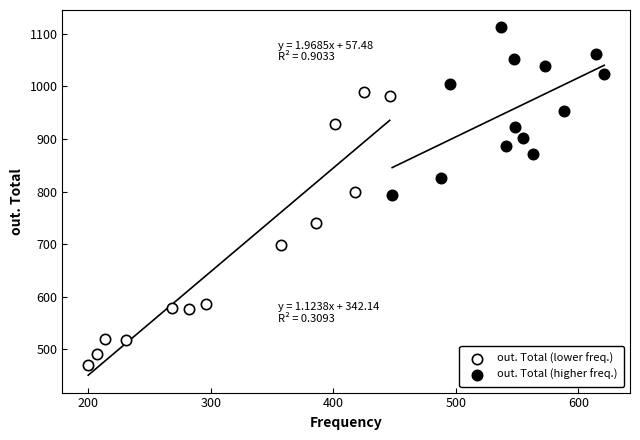

Which series reaches the minimum Y coordinate?

out. Total (lower freq.)